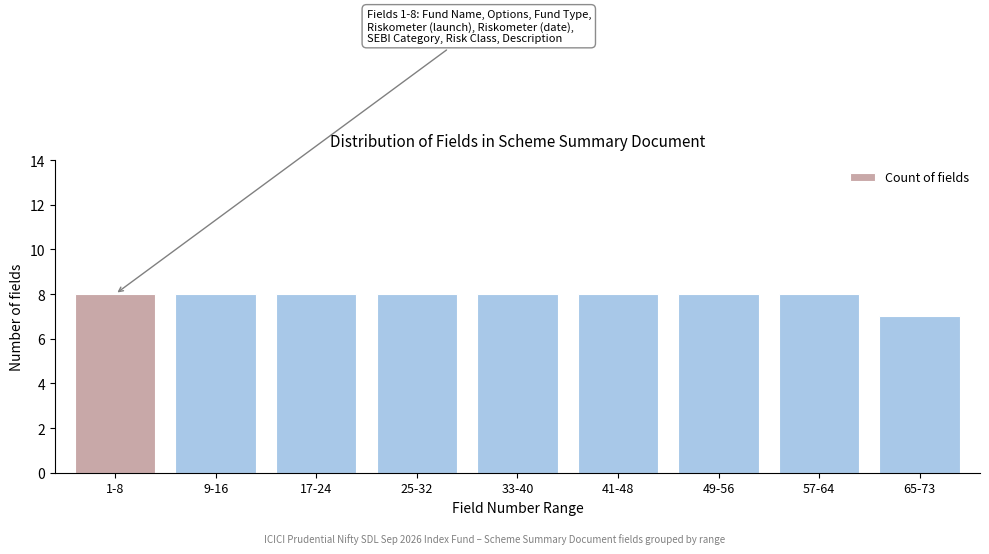

Reading left to right, list all the values displayed in this chart.

1-8=8	9-16=8	17-24=8	25-32=8	33-40=8	41-48=8	49-56=8	57-64=8	65-73=7